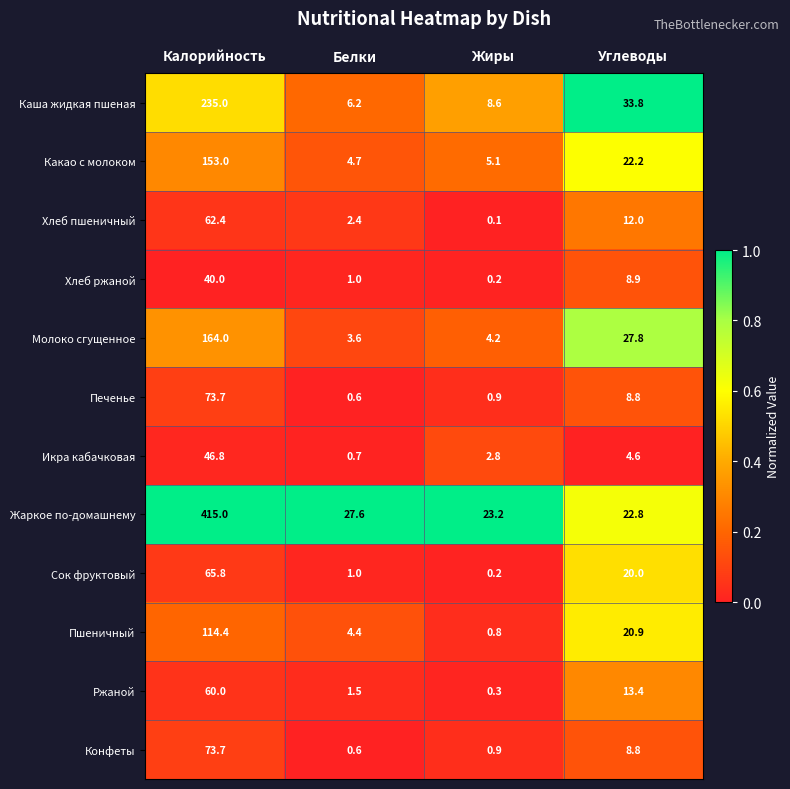

List the labels in order of Хлеб пшеничный value, smallest first.

Жиры, Белки, Углеводы, Калорийность